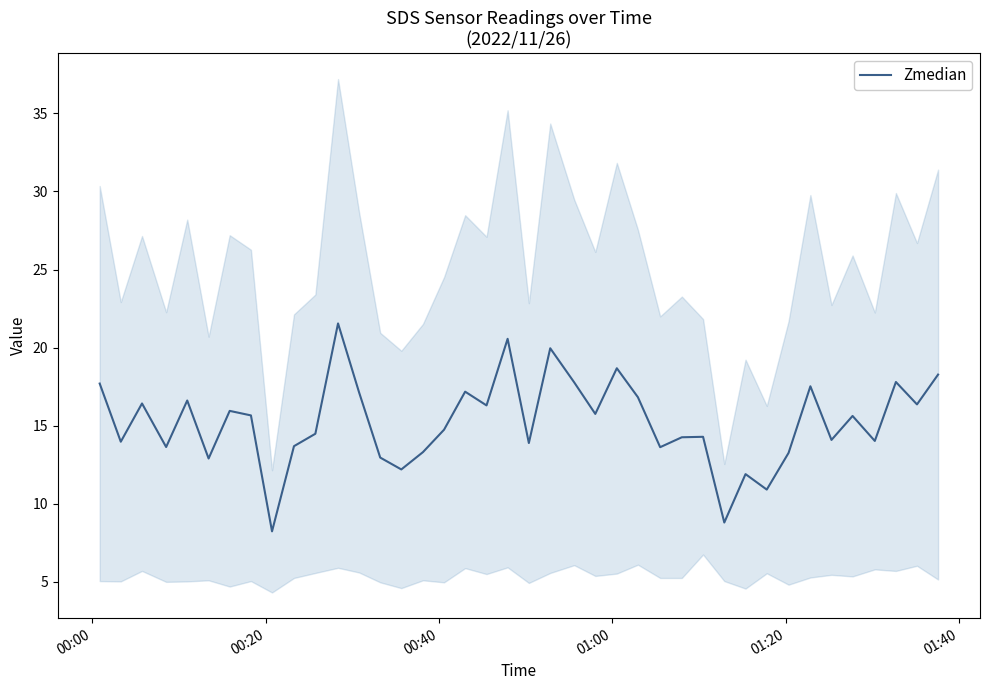

Does the chart display data point markers on the line(s)?

No